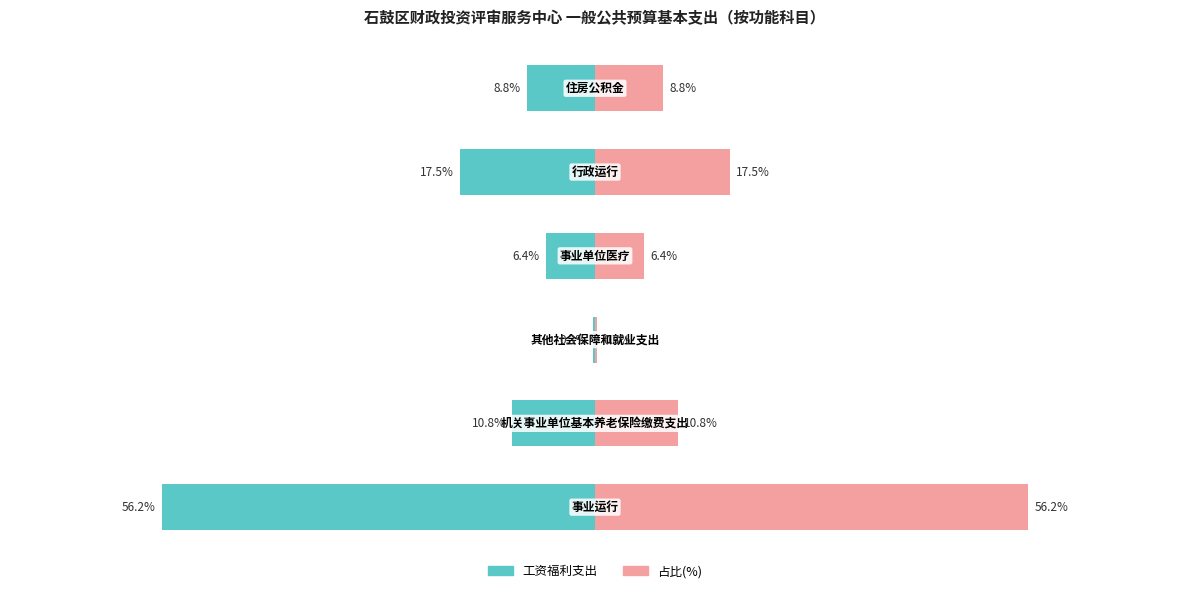

List the labels in order of 工资福利支出 value, largest first.

2, 3, 5, 1, 4, 0